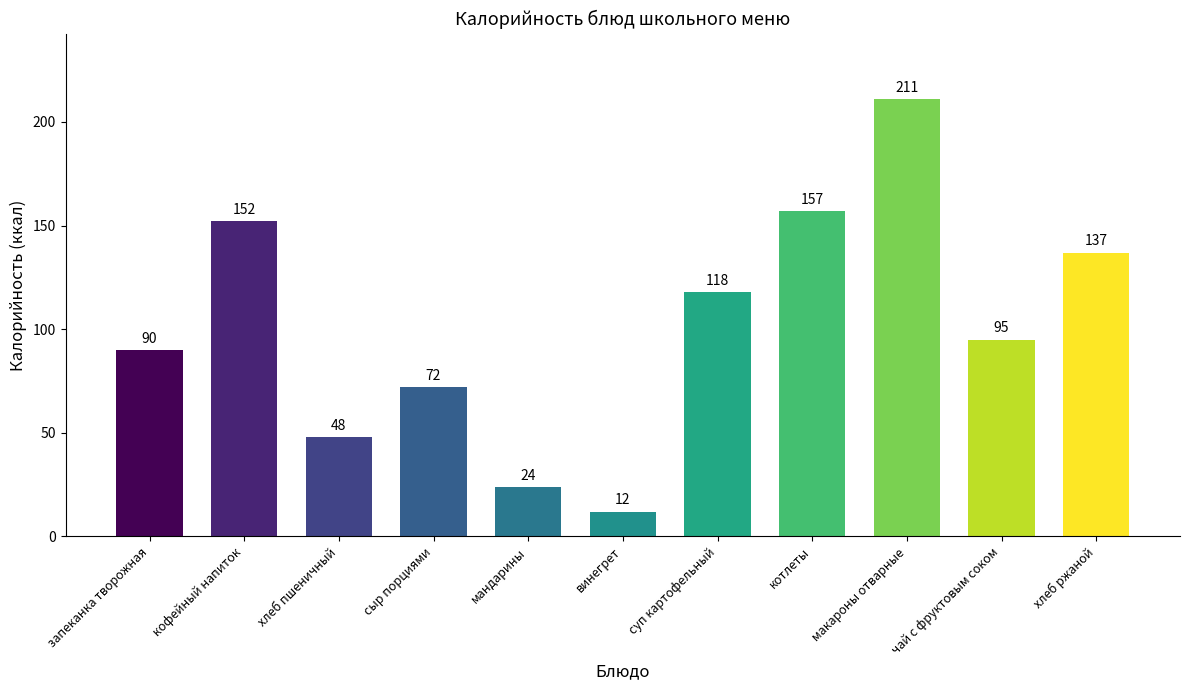

What is the label of the 2nd bar from the right?

чай с фруктовым соком